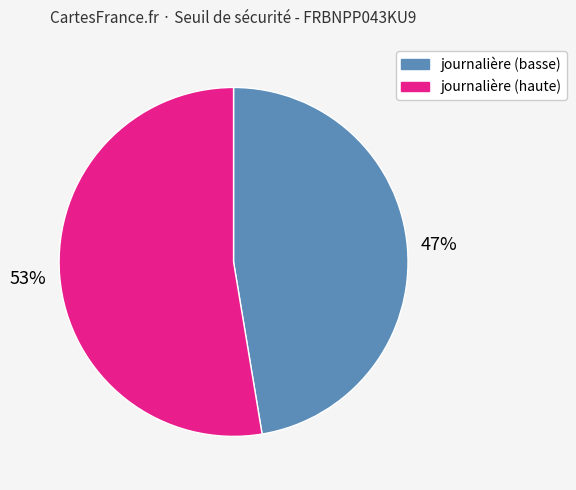

To the nearest percent, what is the average slice percentage?

50%